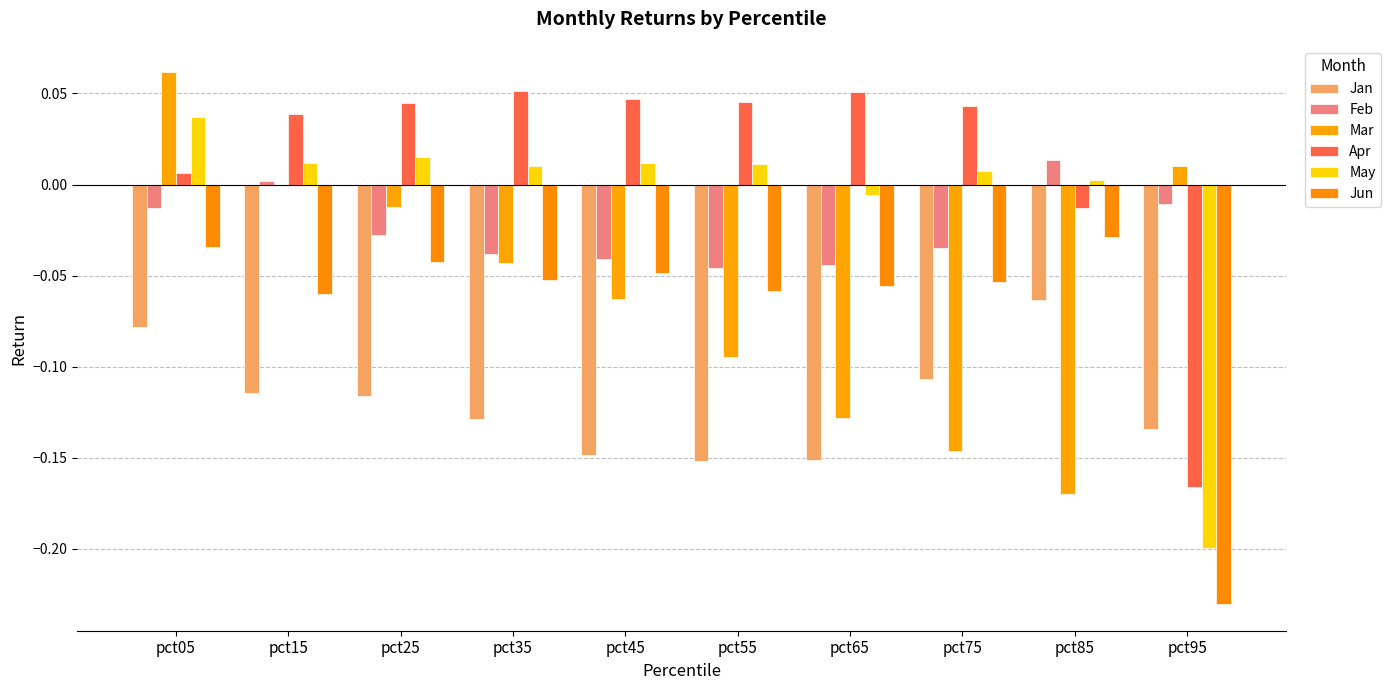

What is the sum of all May values?

-0.1